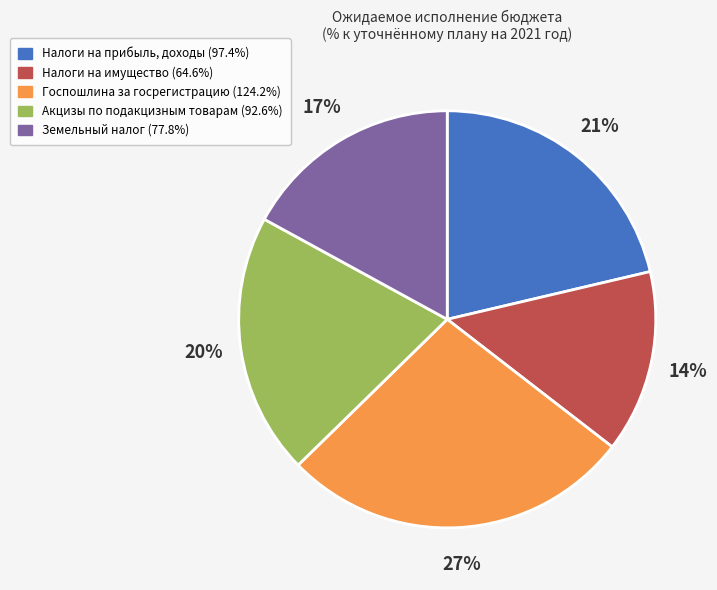

How many slices are in this pie chart?

5